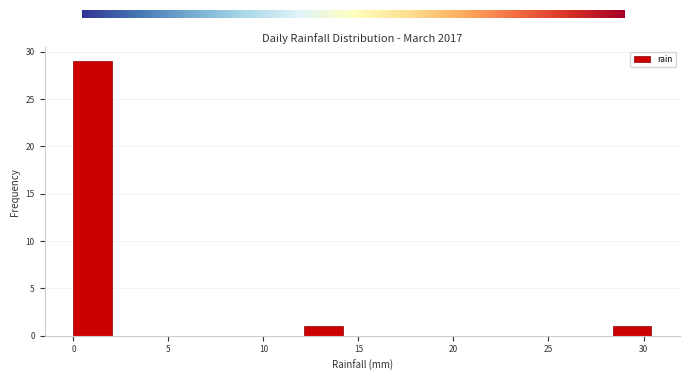

Reading left to right, list every bar in this chart as the range it spans on the x-axis followed by its height. Neither the bar edges nor the heights are printed on the chart, so give them approximately, as read against the axes.

0.0 to 2.0: 29
2.0 to 4.0: 0
4.0 to 6.0: 0
6.0 to 8.0: 0
8.0 to 10.0: 0
10.0 to 12.0: 0
12.0 to 14.0: 1
14.0 to 16.0: 0
16.0 to 18.0: 0
18.0 to 20.5: 0
20.5 to 22.5: 0
22.5 to 24.5: 0
24.5 to 26.5: 0
26.5 to 28.5: 0
28.5 to 30.5: 1